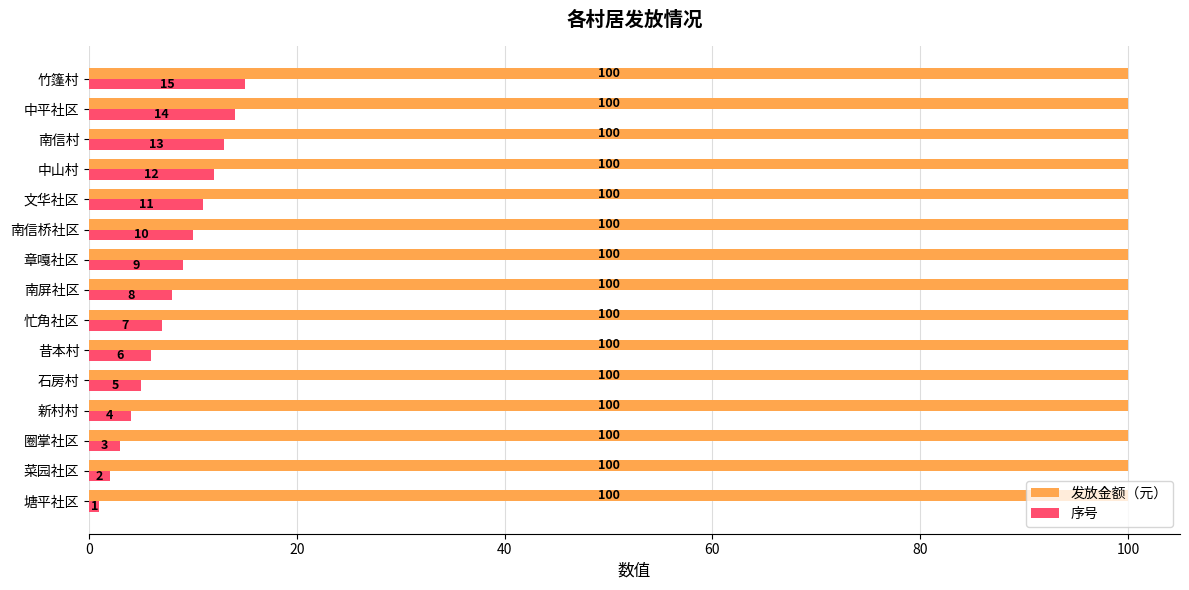

At how many categories does at least one series exceed 33?

15